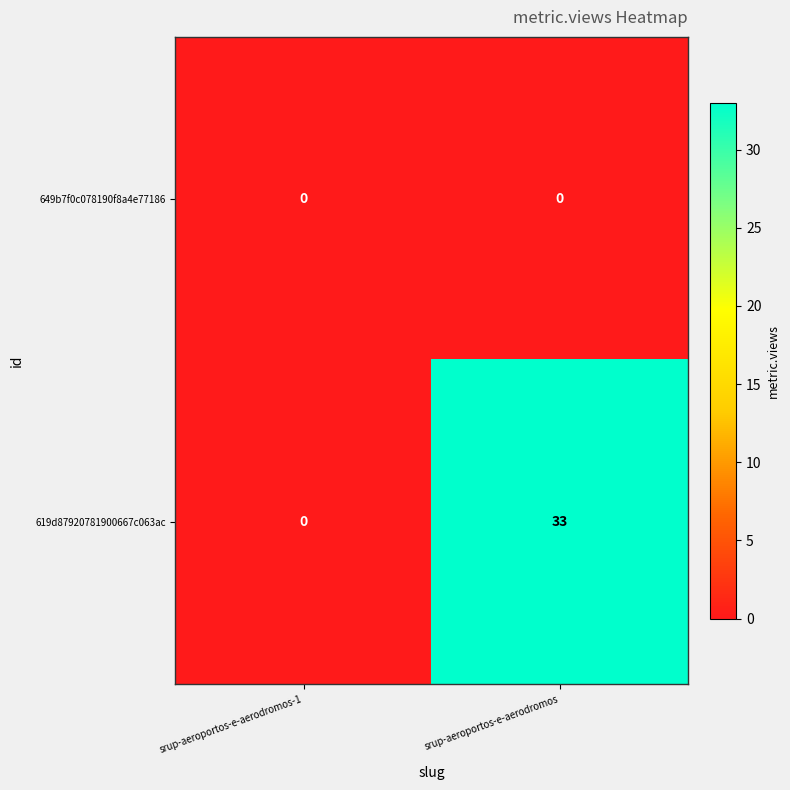

At srup-aeroportos-e-aerodromos, list the series in order from largest to smallest.

619d87920781900667c063ac, 649b7f0c078190f8a4e77186